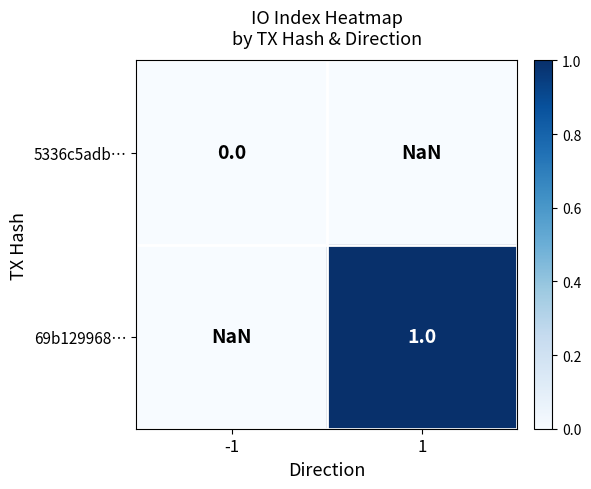

Is the value of 5336c5adb… at -1 greater than the value of 69b129968… at -1?

No